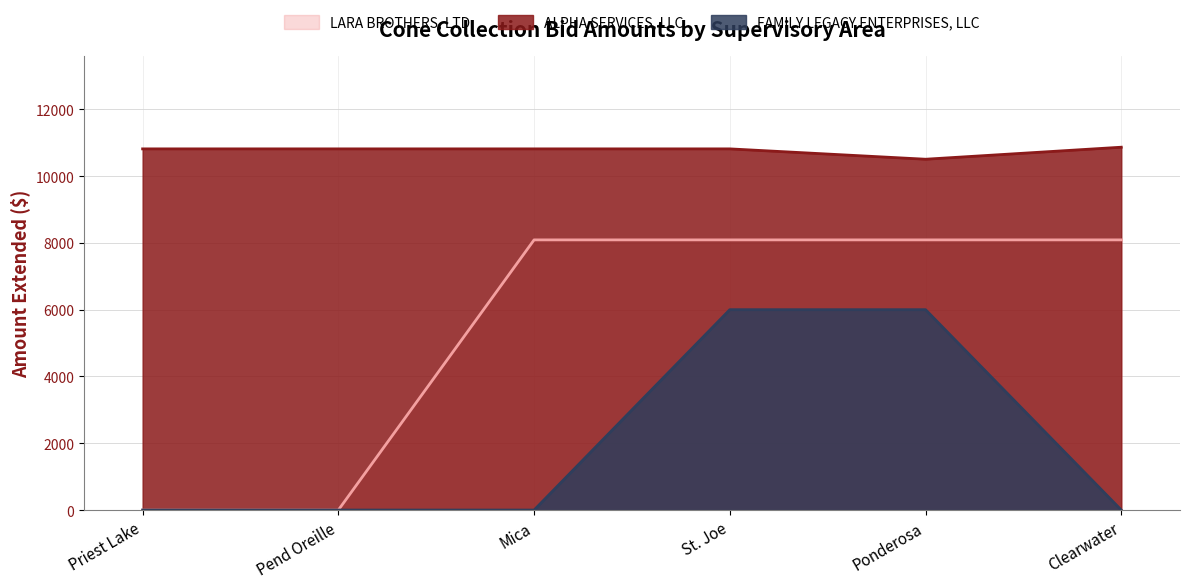

Which series has the largest range (max minus min)?

LARA BROTHERS, LTD